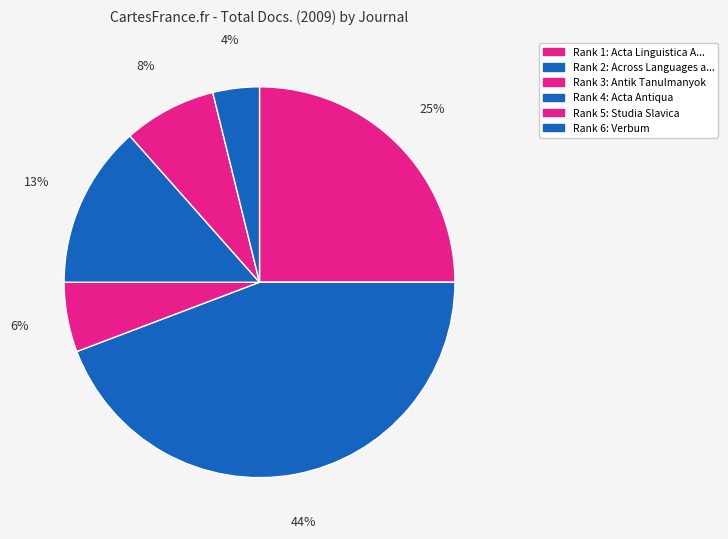

Count the number of slices in the pie.

6